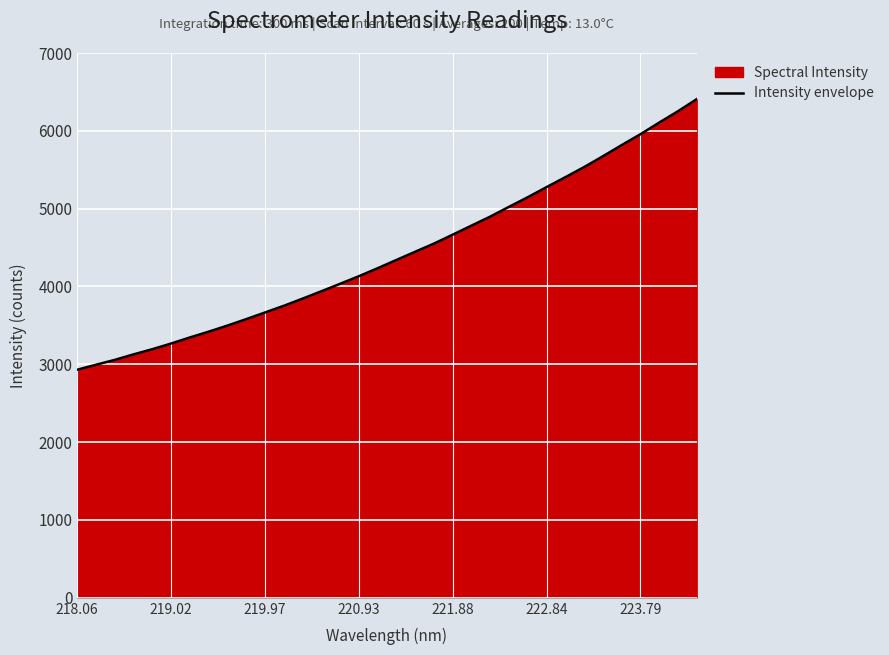

Is it true that the value at 218.06 is 4335.7?

False